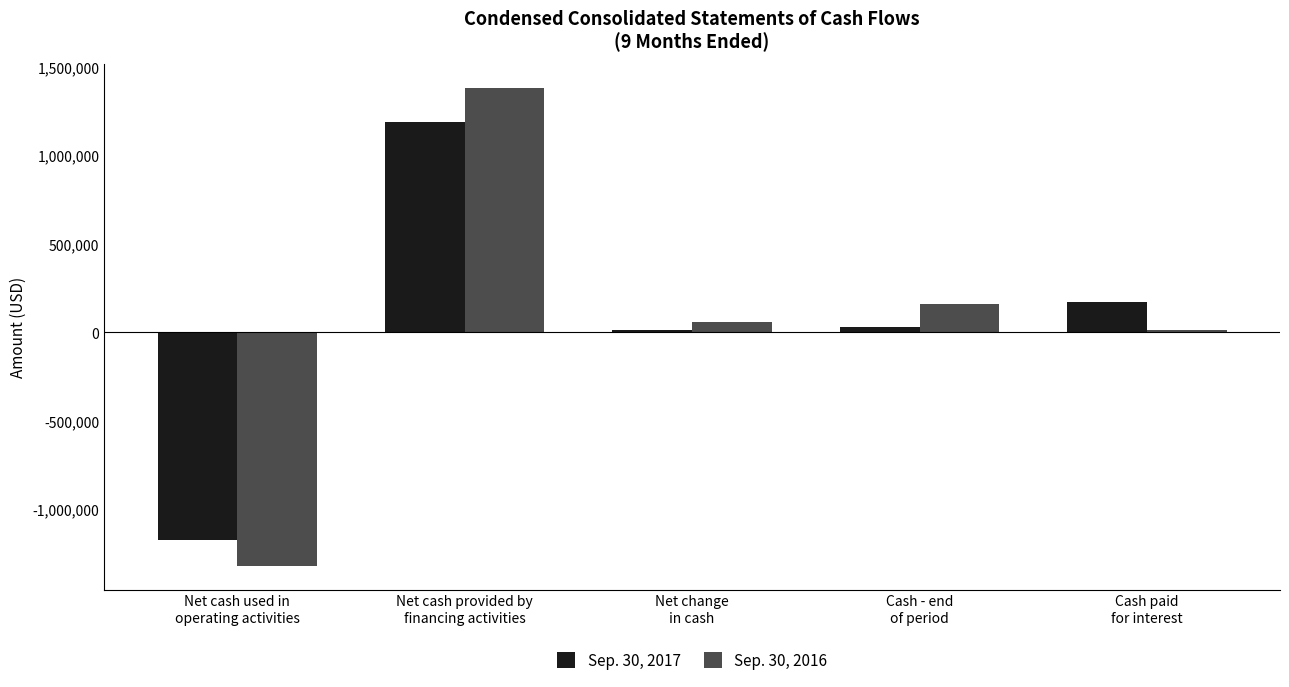

How many series are shown in this chart?

2